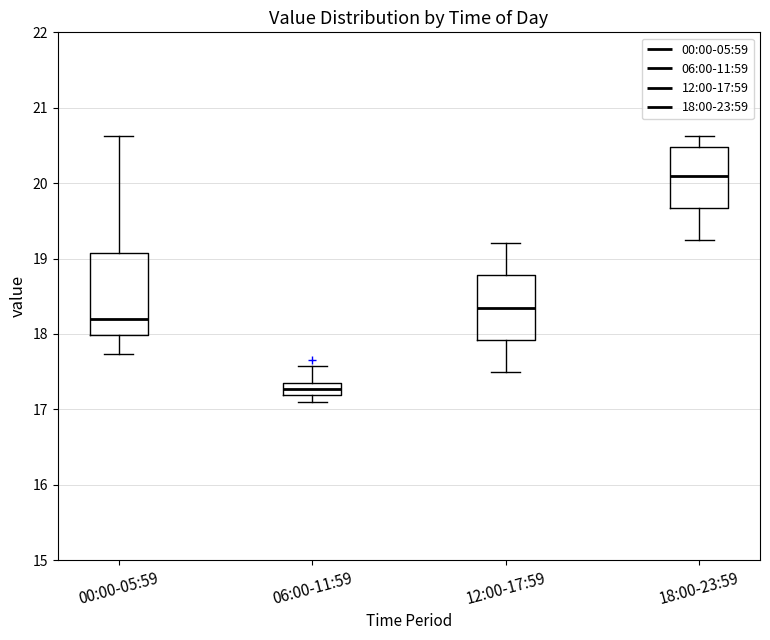

Where is the lower edge of the box for 12:00-17:59 on the y-axis? The values are not printed on the chart, so give them approximately, as read against the axis.

17.9